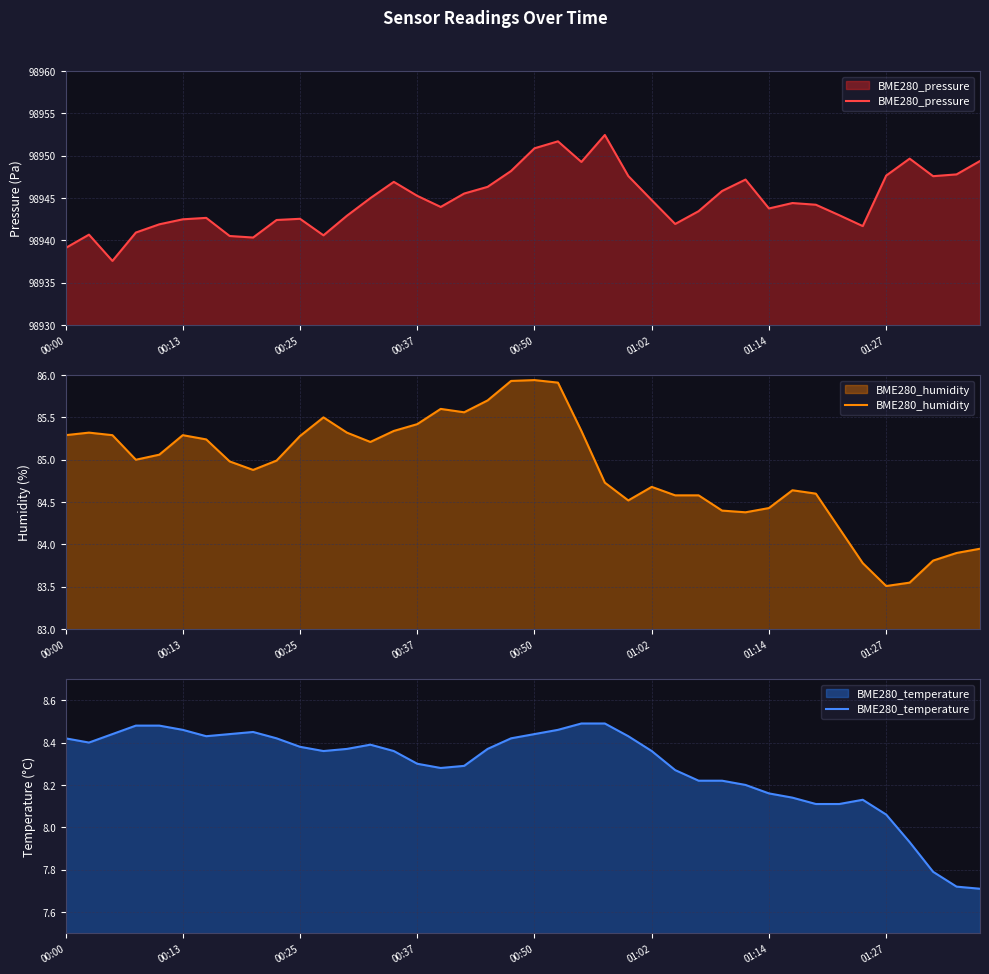

What is the sum of all BME280_humidity values?

3395.6